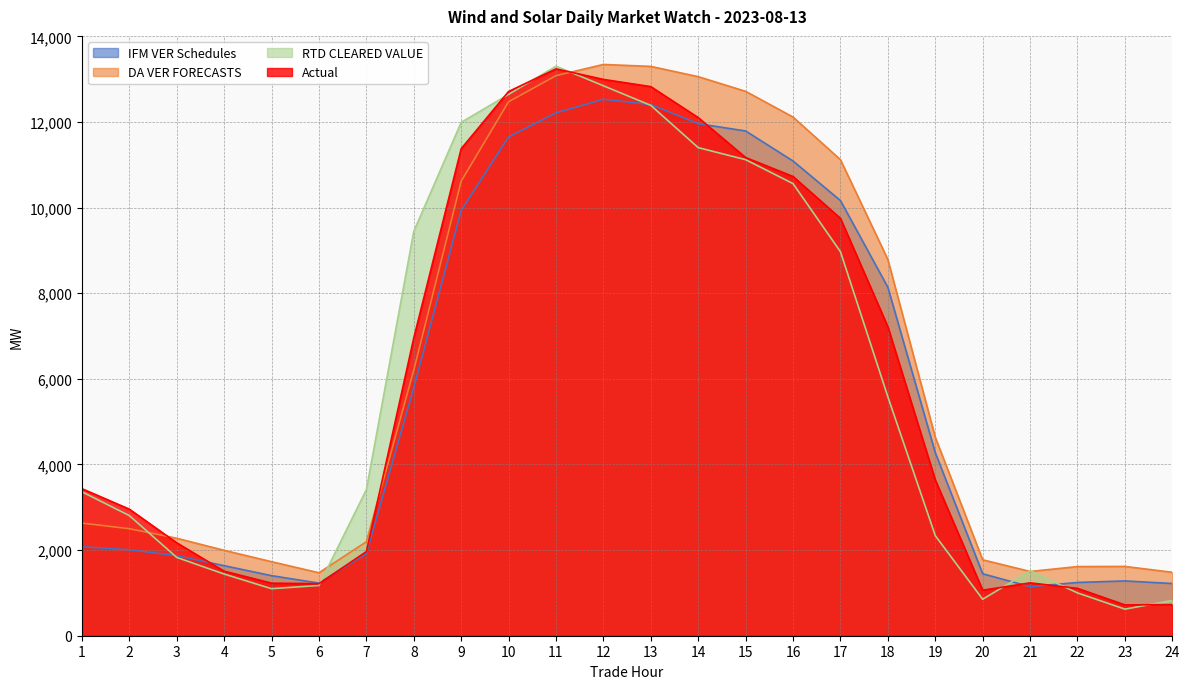

What is the value of the Actual point at the 14th from the left?

12101.5